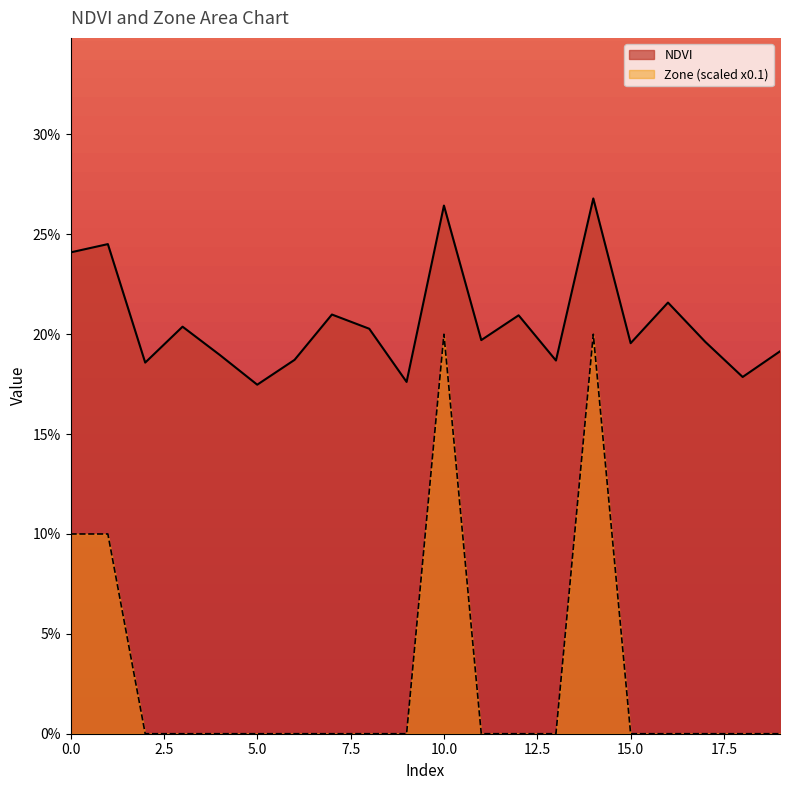

Count the number of categories in the chart.

20